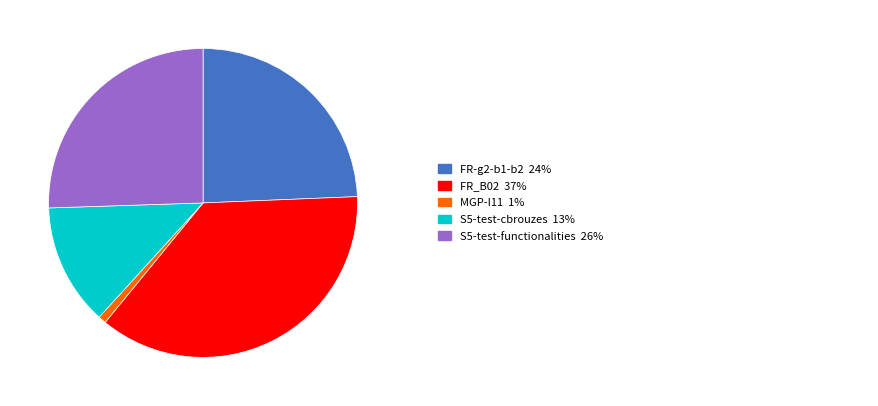

Does any single category account for the majority?

No